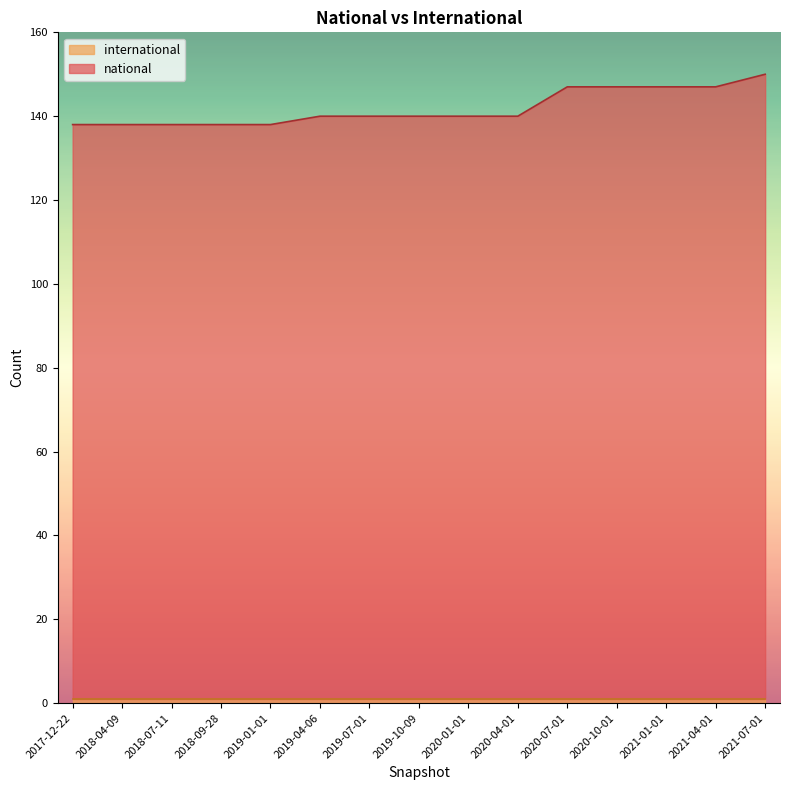

What is the sum of the values at 2020-04-01 and 2019-04-06?

280